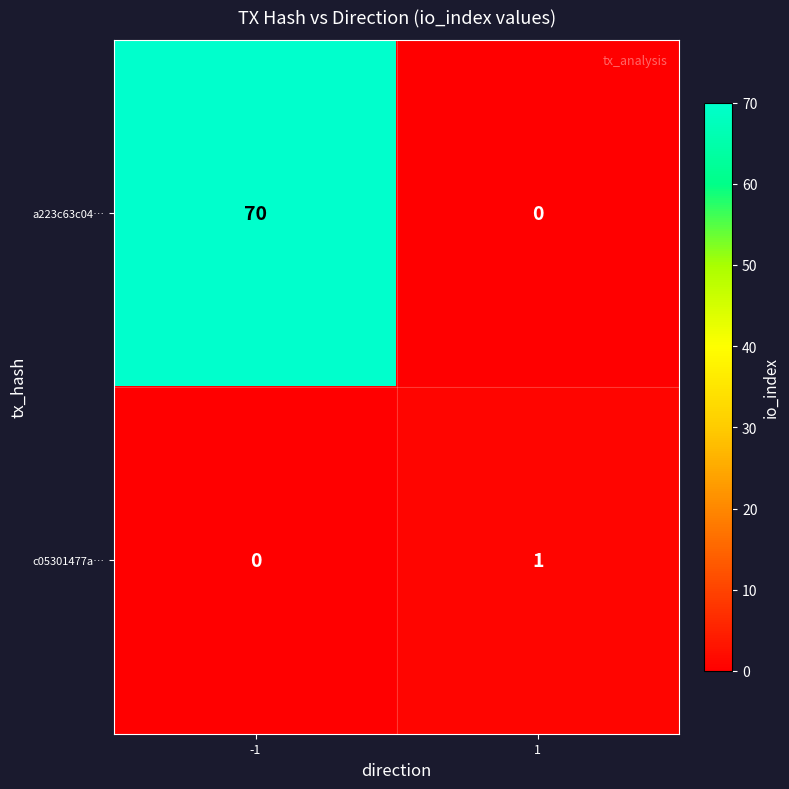

What is the sum of the a223c63c04… values at -1 and 1?

70